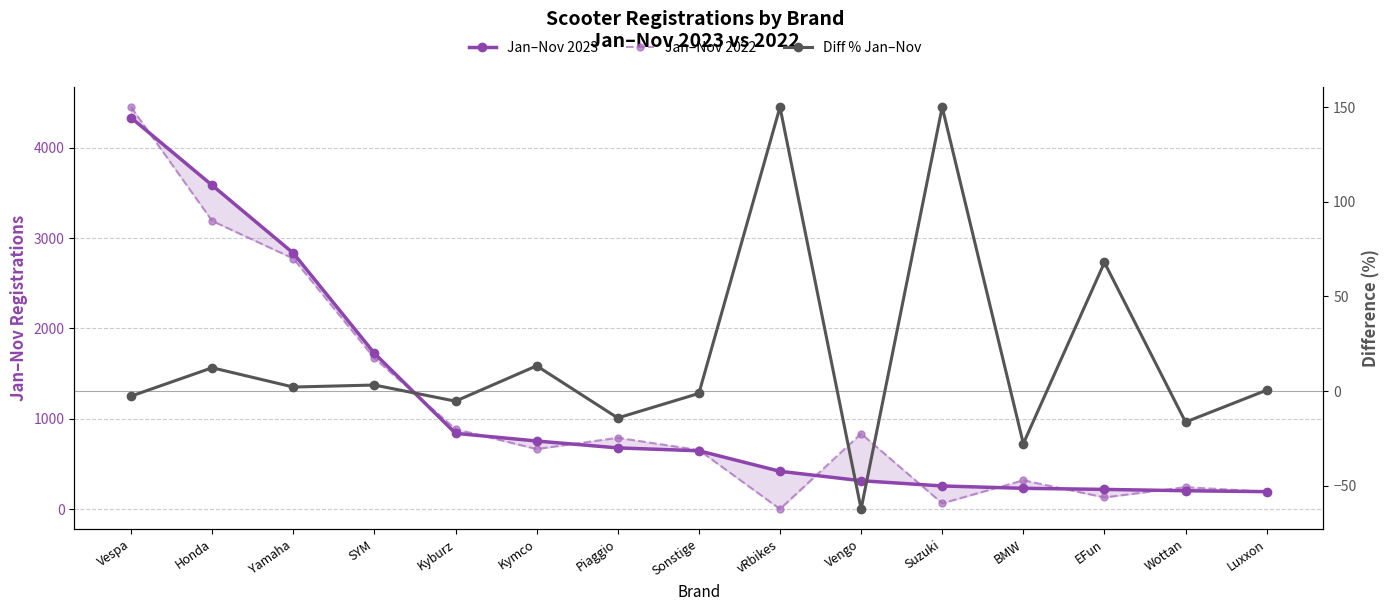

How many series are shown in this chart?

3